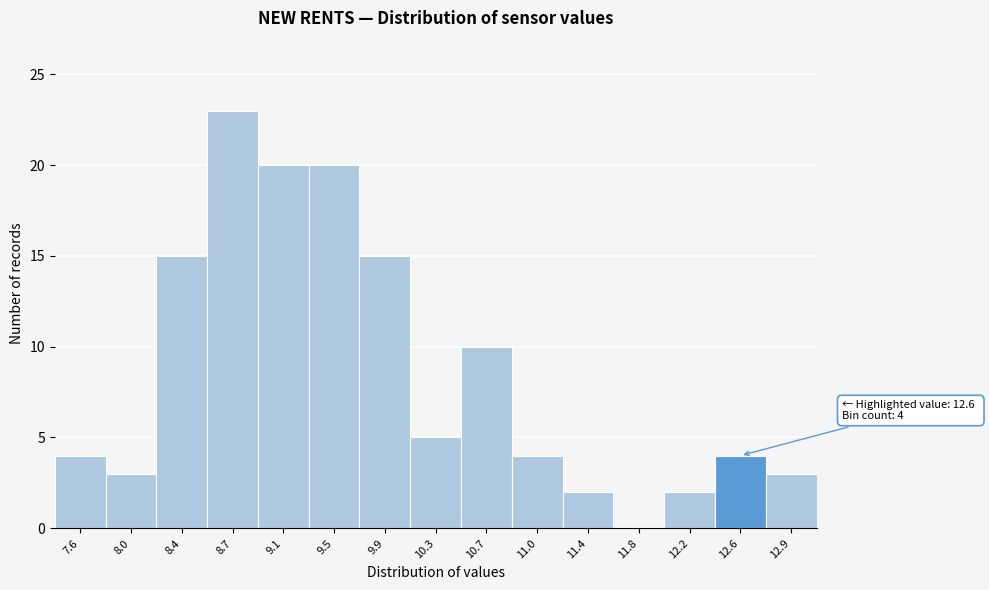

Reading right to left, transcribe all the data shown in this chart.

12.9=3	12.6=4	12.2=2	11.8=0	11.4=2	11.0=4	10.7=10	10.3=5	9.9=15	9.5=20	9.1=20	8.7=23	8.4=15	8.0=3	7.6=4